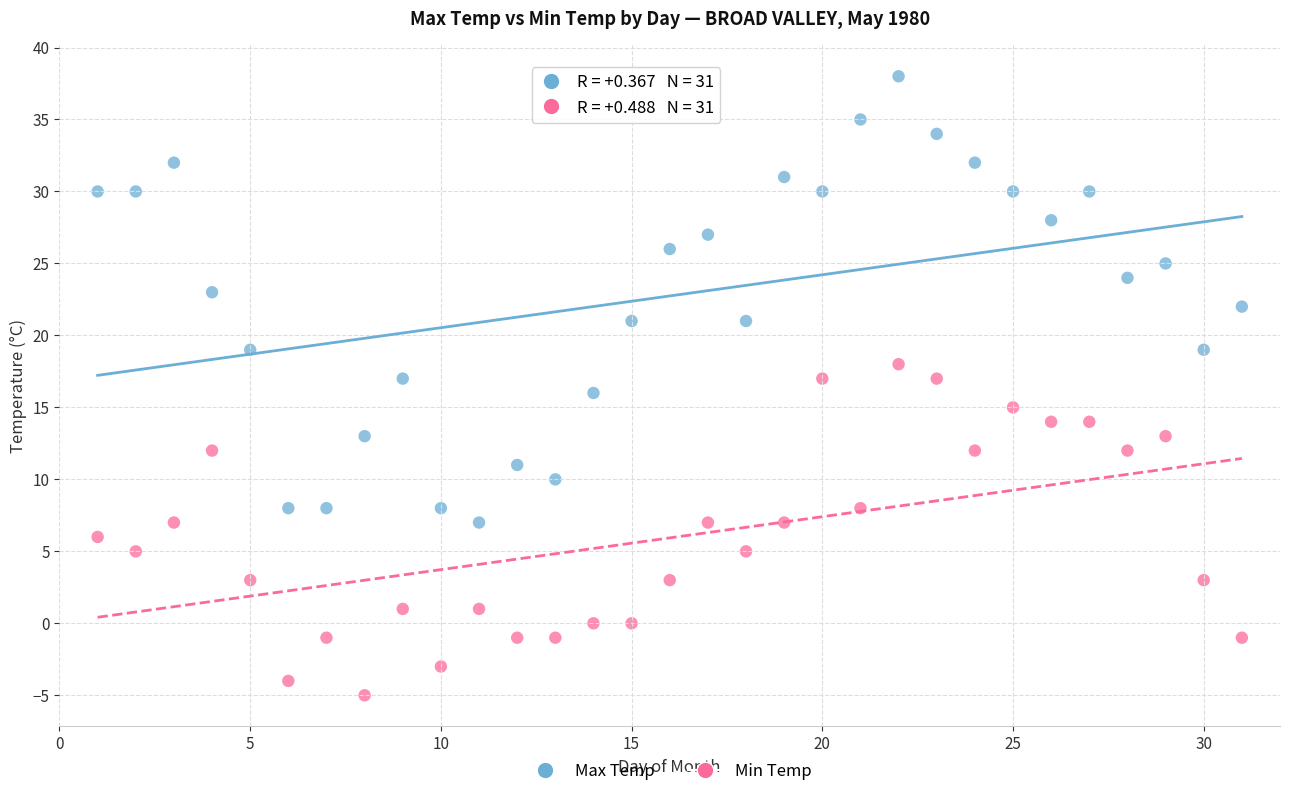

Across all data points, what is the range of X values (max minus min)?

30